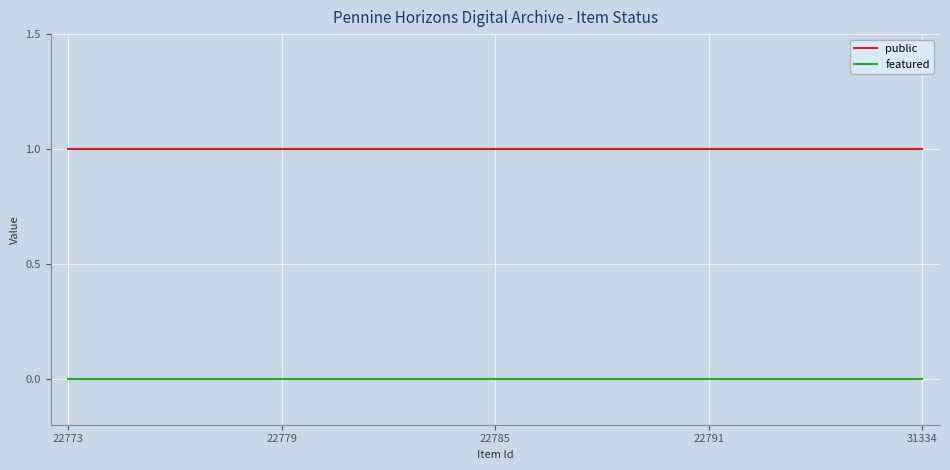

List the series in order of their peak value, highest first.

public, featured